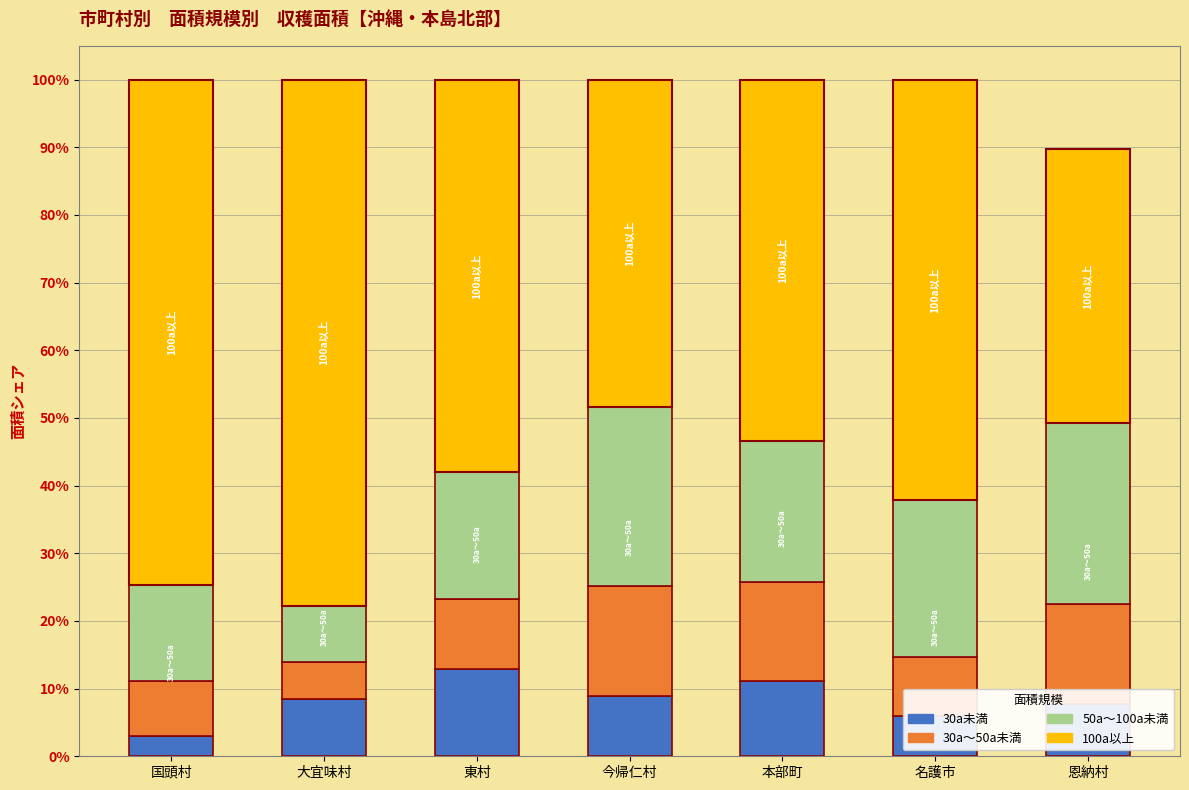

What is the highest value of the 30a未満 series?

12.9